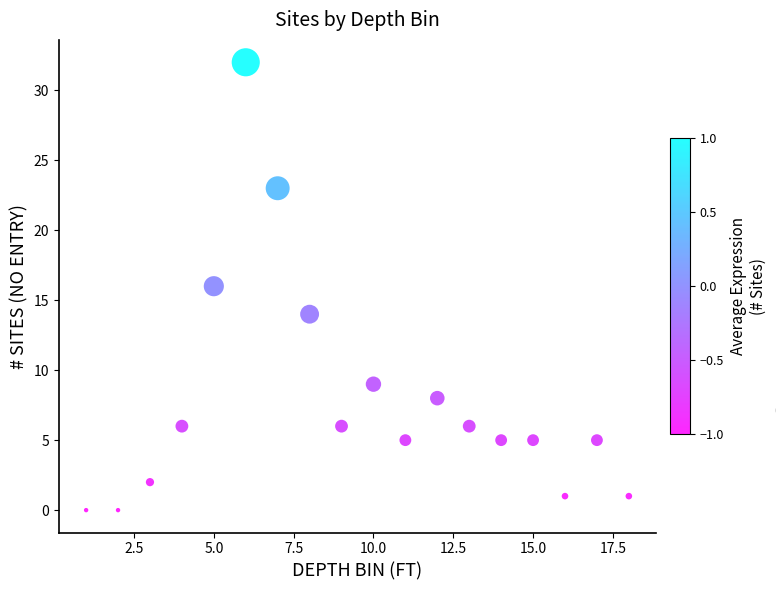

What is the range of X values (max minus min)?

17